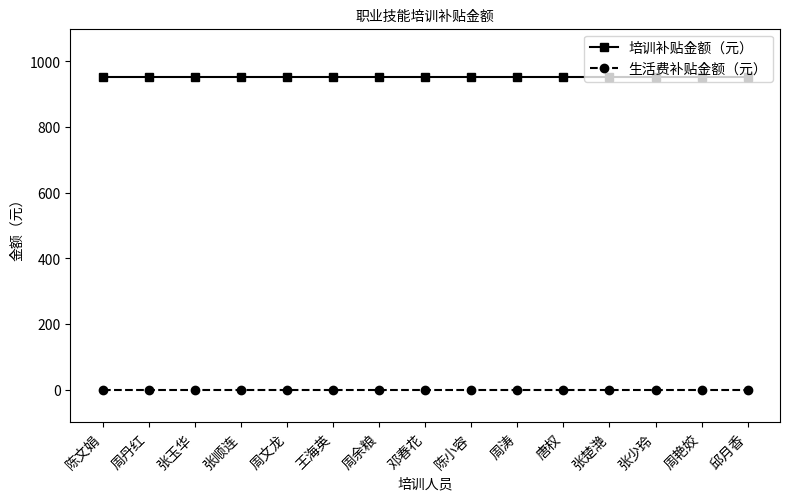

What is the minimum value for 培训补贴金额（元）?

952